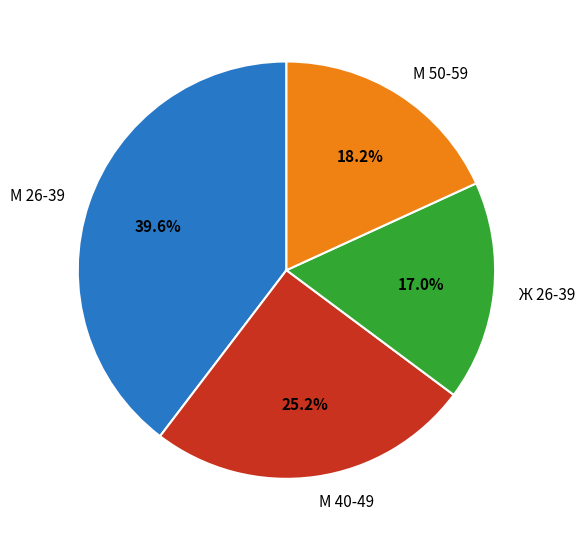

To the nearest percent, what is the difference between the М 40-49 and М 50-59 slice percentages?

7%